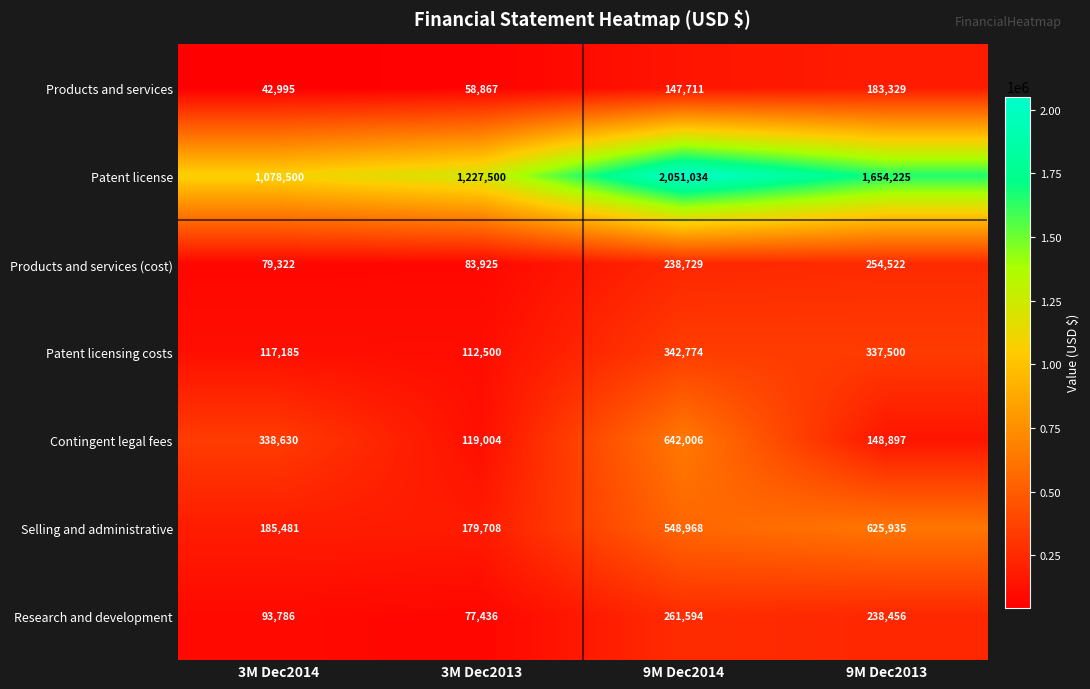

How many data points in Contingent legal fees are less than 338630?

2